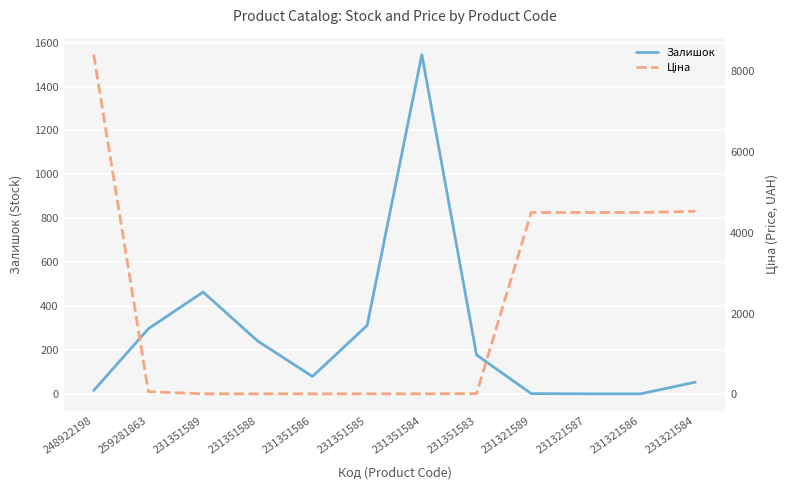

Which label corresponds to the largest value in the chart?

248922198